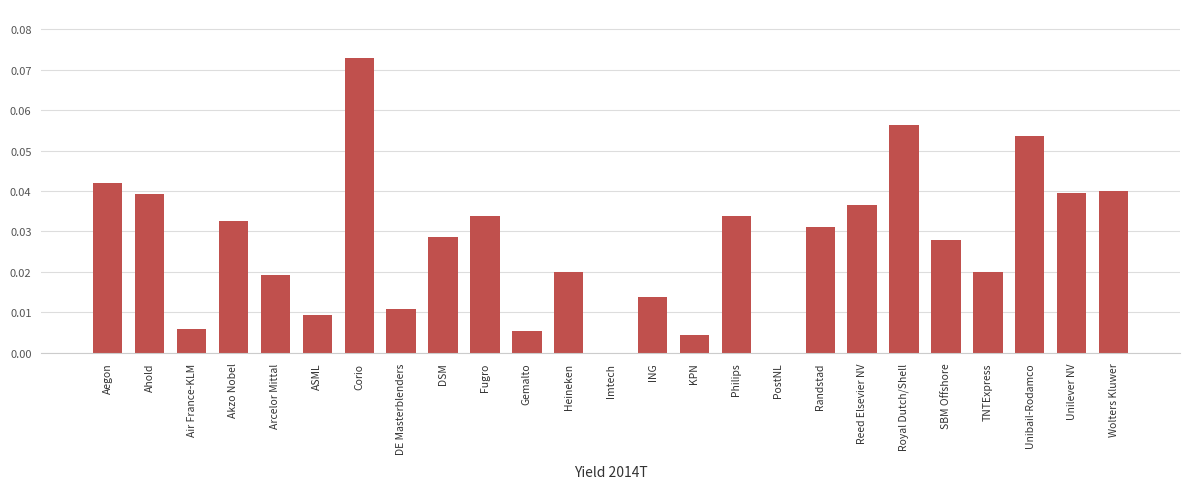

Count the number of data series in this chart.

1